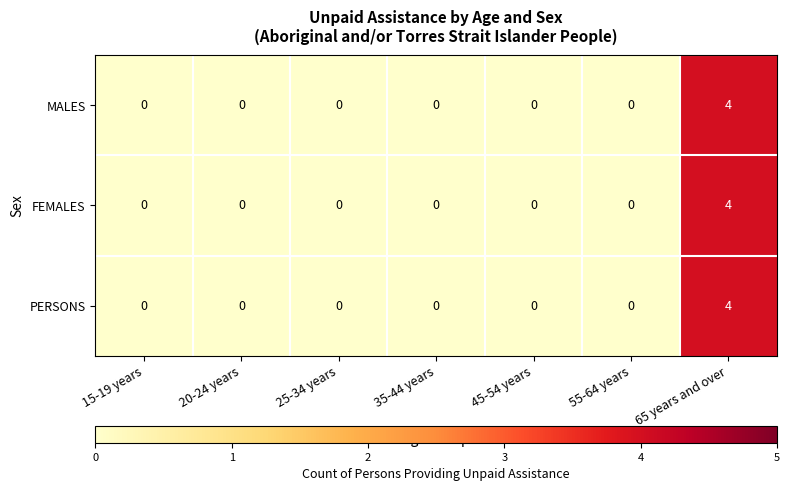

Which label corresponds to the largest value in the chart?

65 years and over